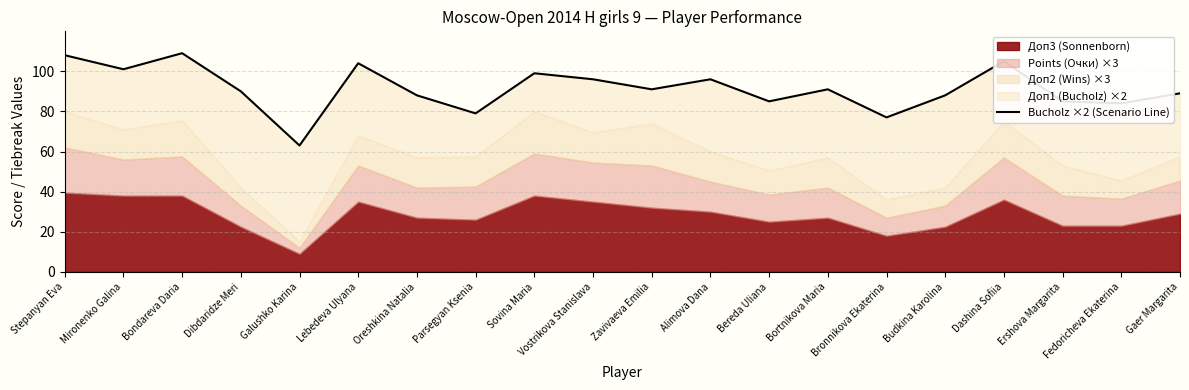

At which category does the chart reach its peak across all series?

Bondareva Daria